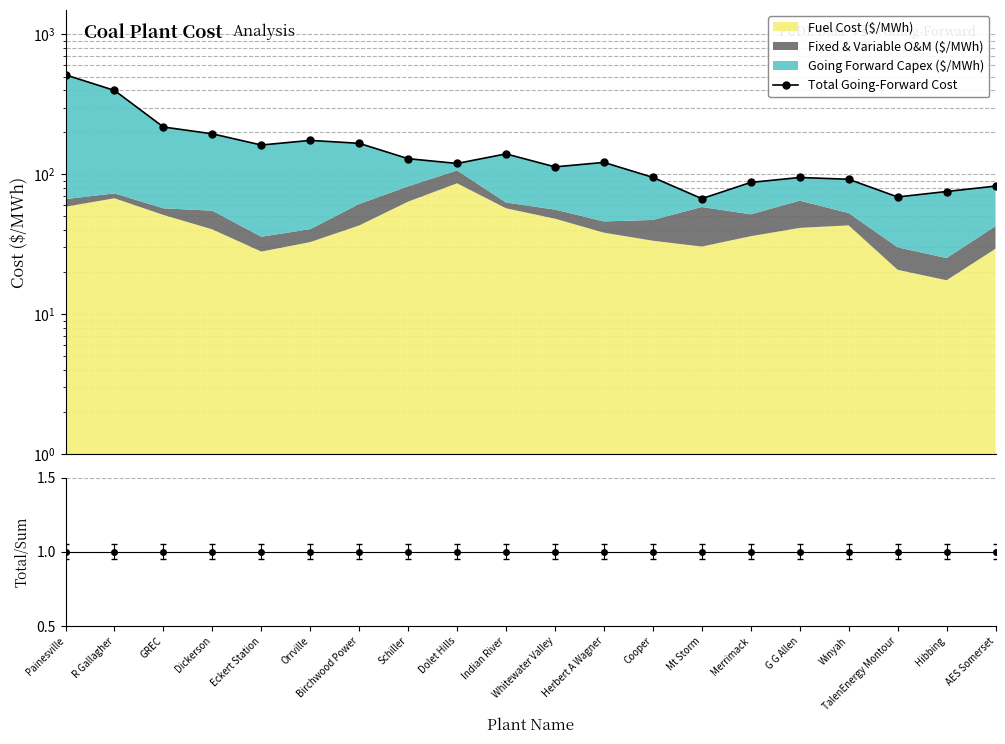

How many lines are shown in the chart?

2